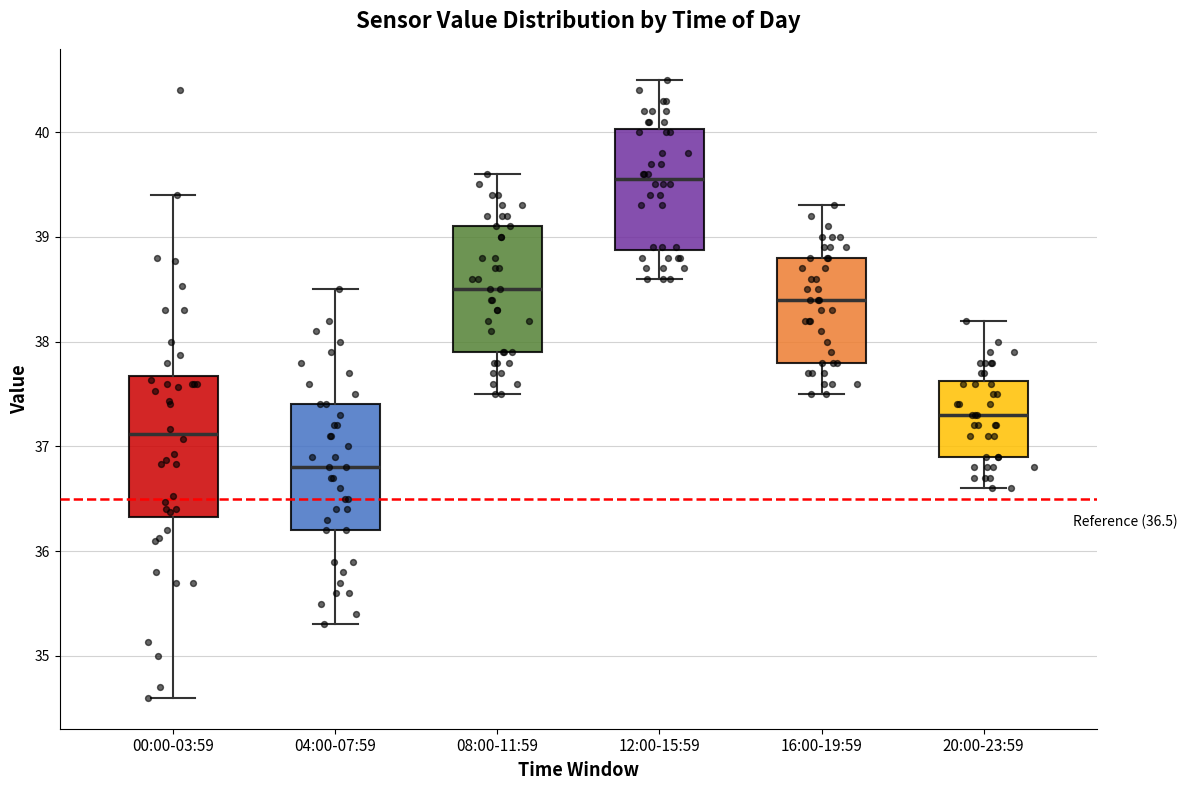

Which box is the tallest, from its lower edge to its upper edge?

00:00-03:59